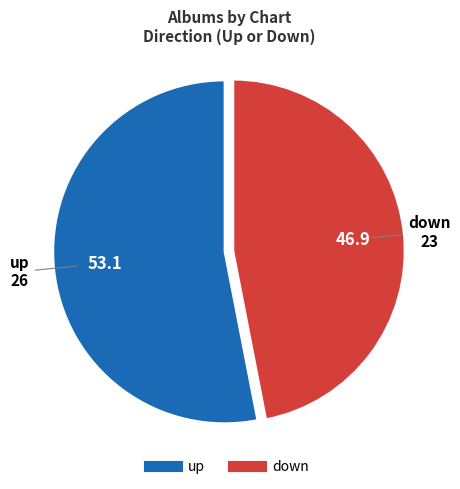

Which category accounts for the majority?

up